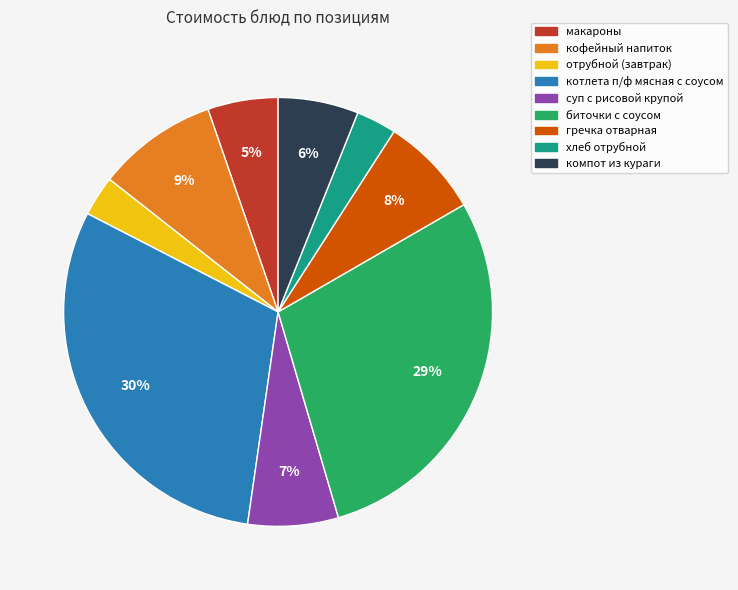

Which category has the biggest portion of the pie?

котлета п/ф мясная с соусом